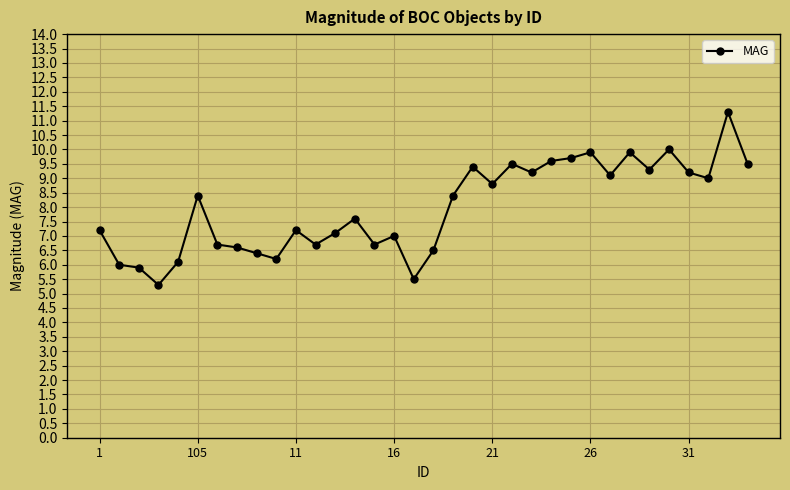

What is the value of the 1st point from the left?

7.2